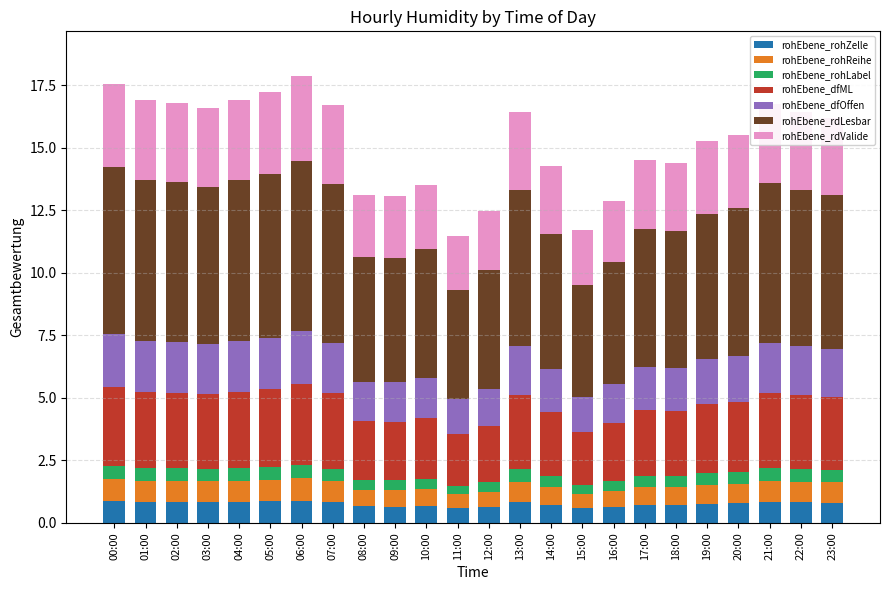

What is the lowest value of the rohEbene_rohZelle series?

0.6